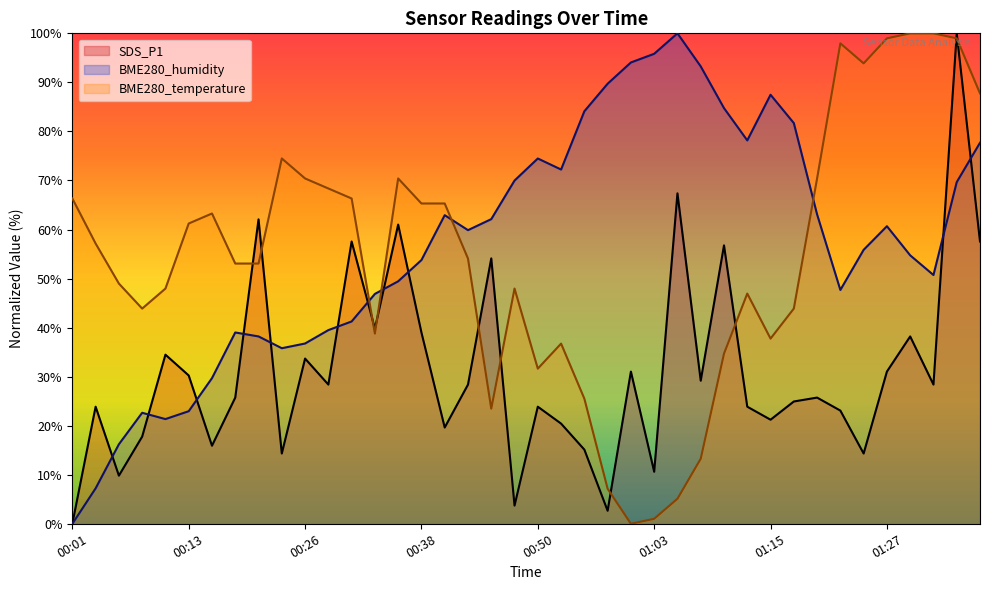

How many lines are shown in the chart?

3